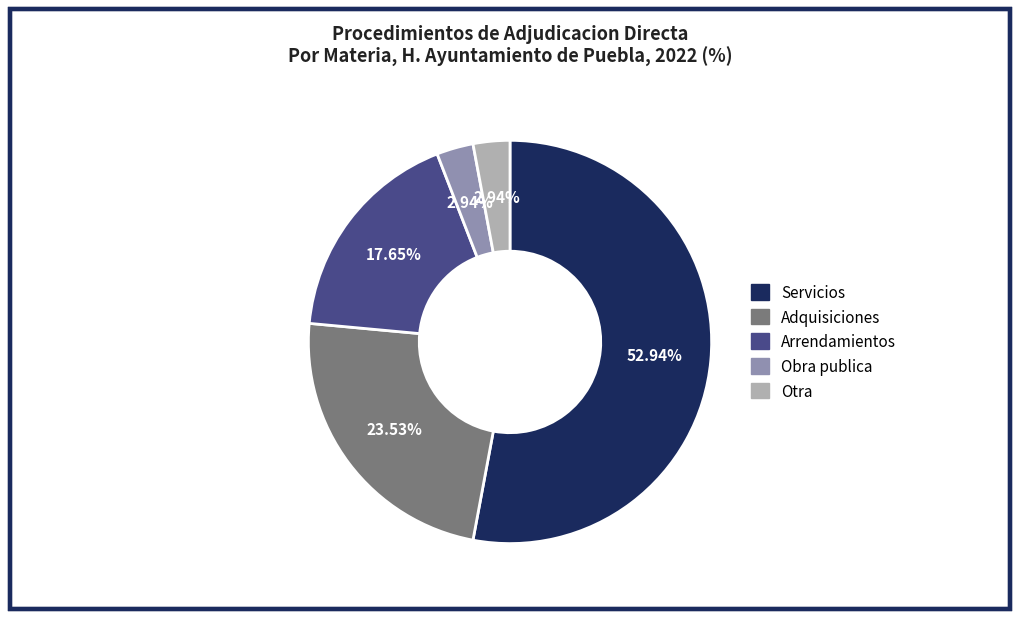

Count the number of slices in the pie.

5